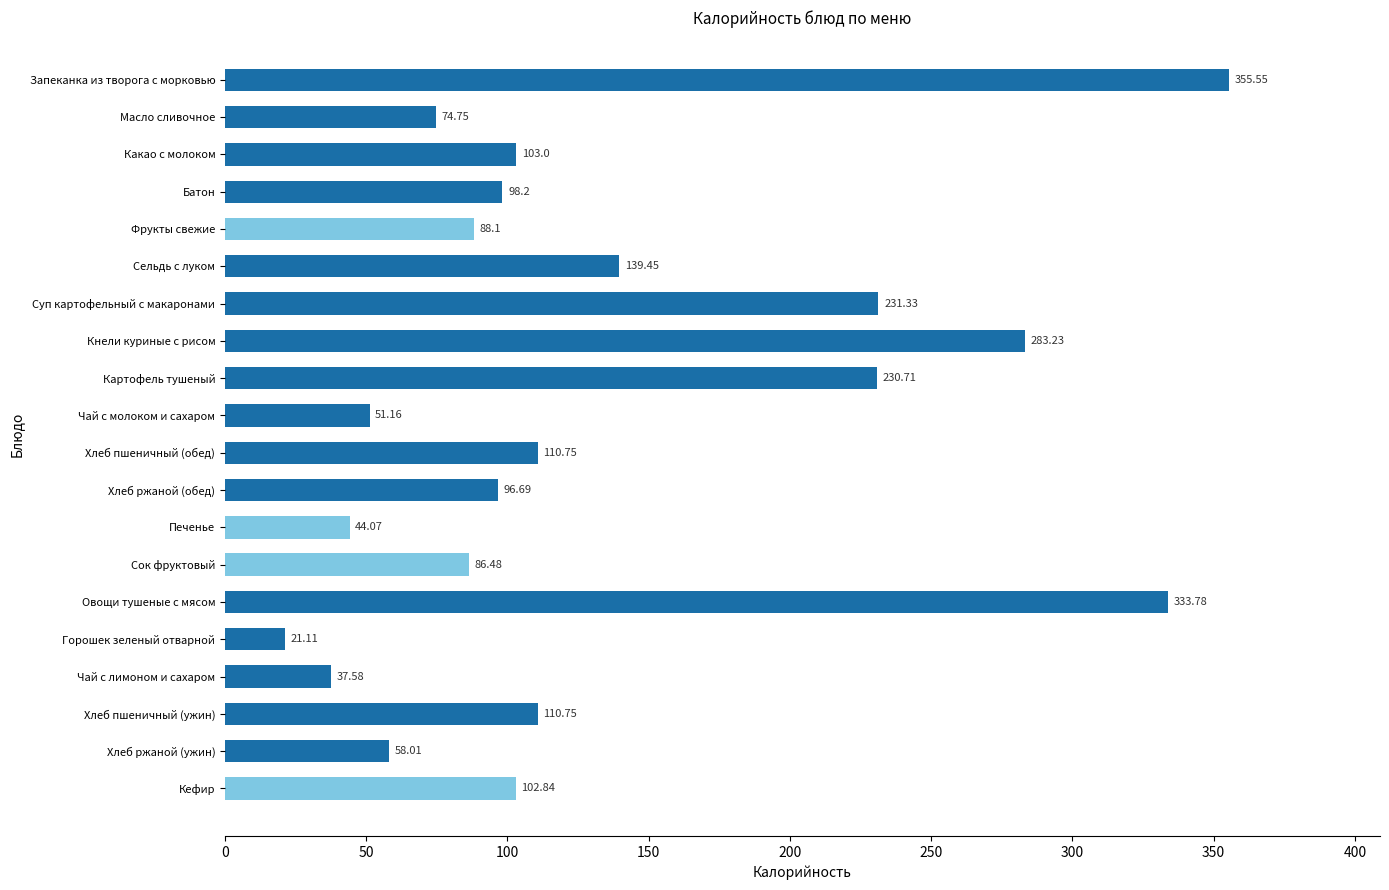

What is the change in value from Хлеб ржаной (обед) to Горошек зеленый отварной?

-75.6